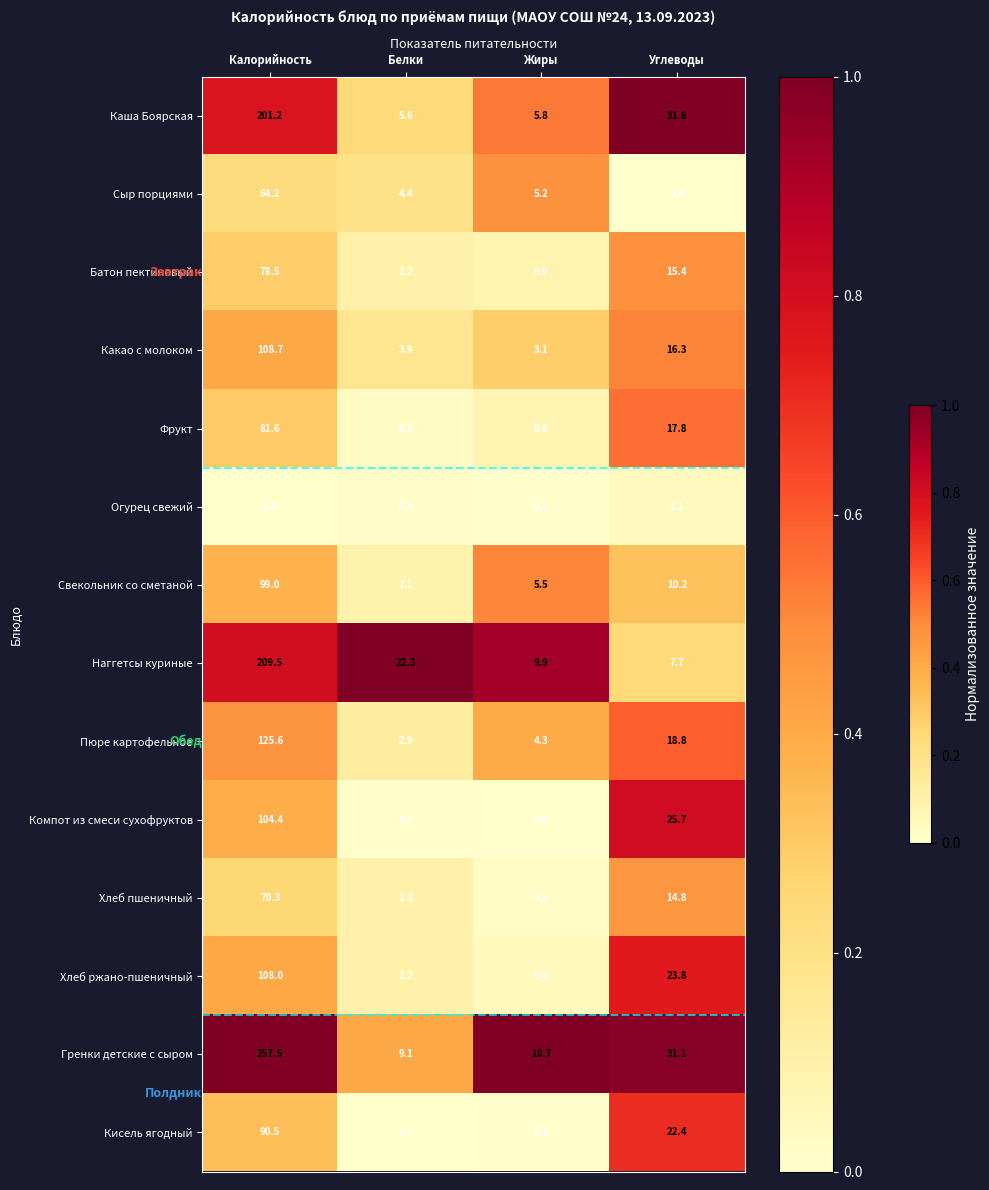

Between Калорийность and Белки, which series saw the biggest shift?

Гренки детские с сыром